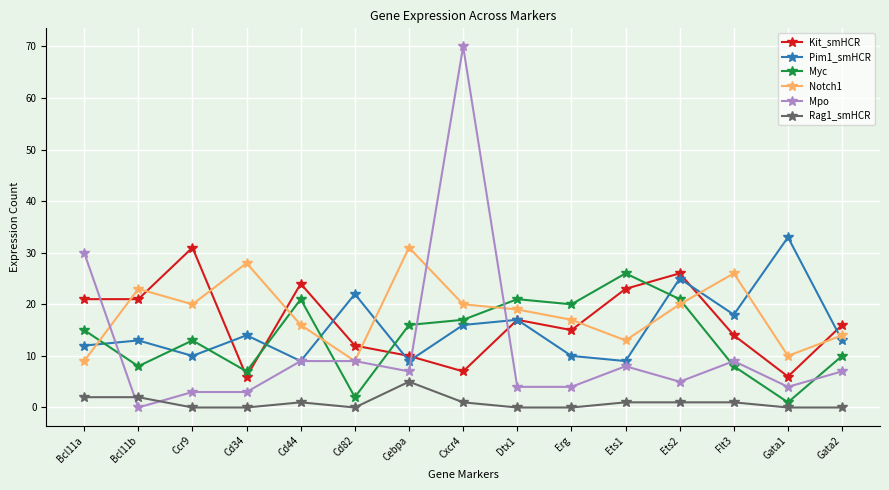

Does the chart display data point markers on the line(s)?

Yes